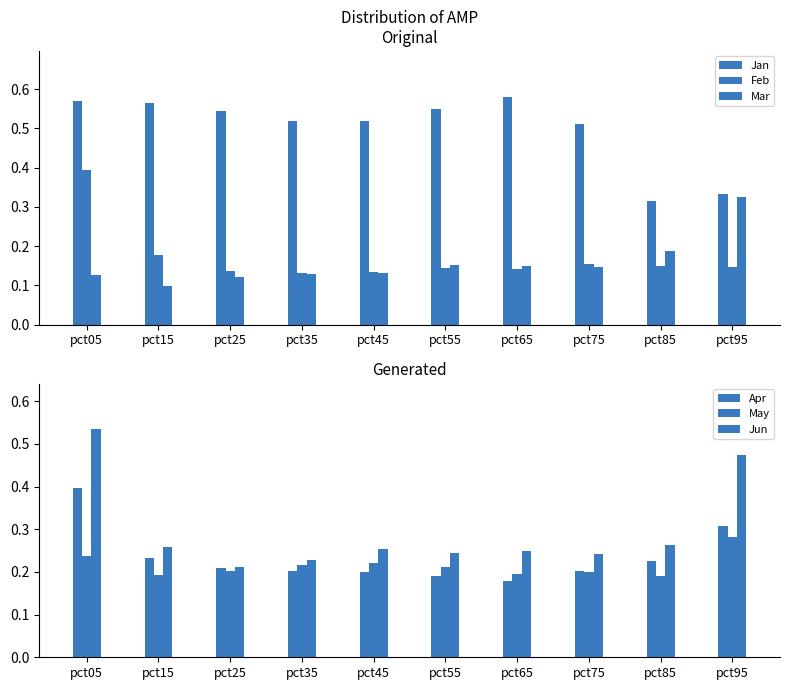

What are all the series names shown in the legend?

Jan, Feb, Mar, Apr, May, Jun